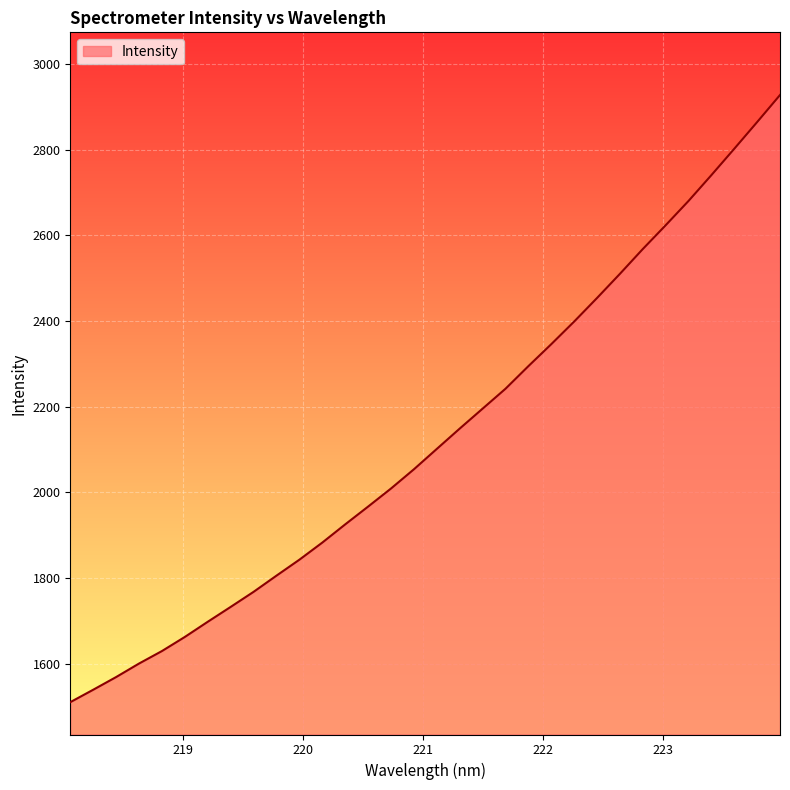

What is the difference between the maximum and minimum values?

1417.7